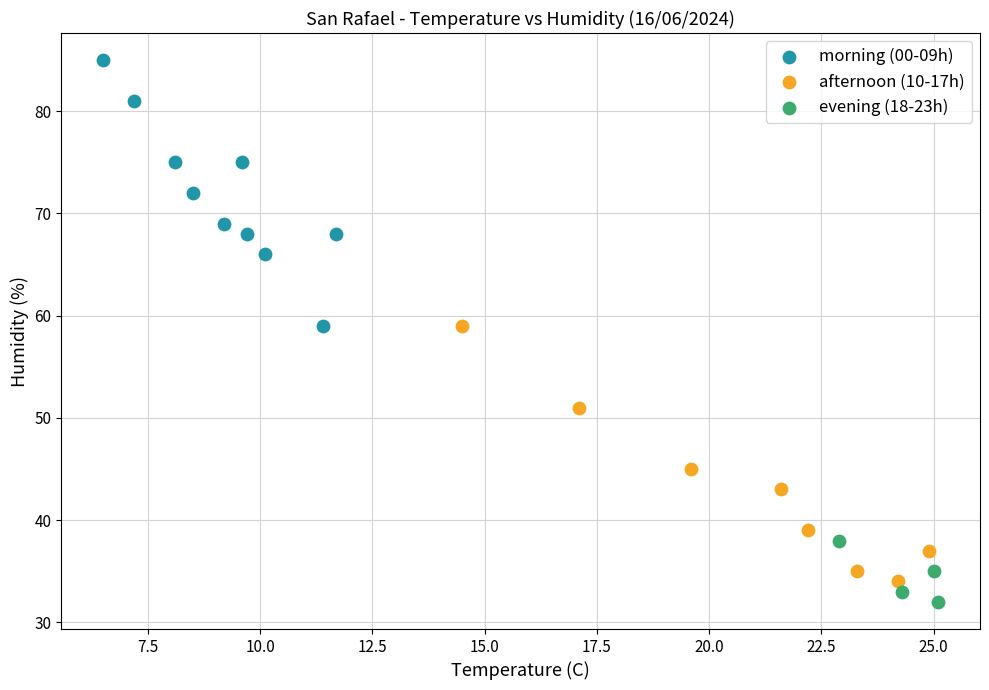

Which series contains the highest Y value?

morning (00-09h)